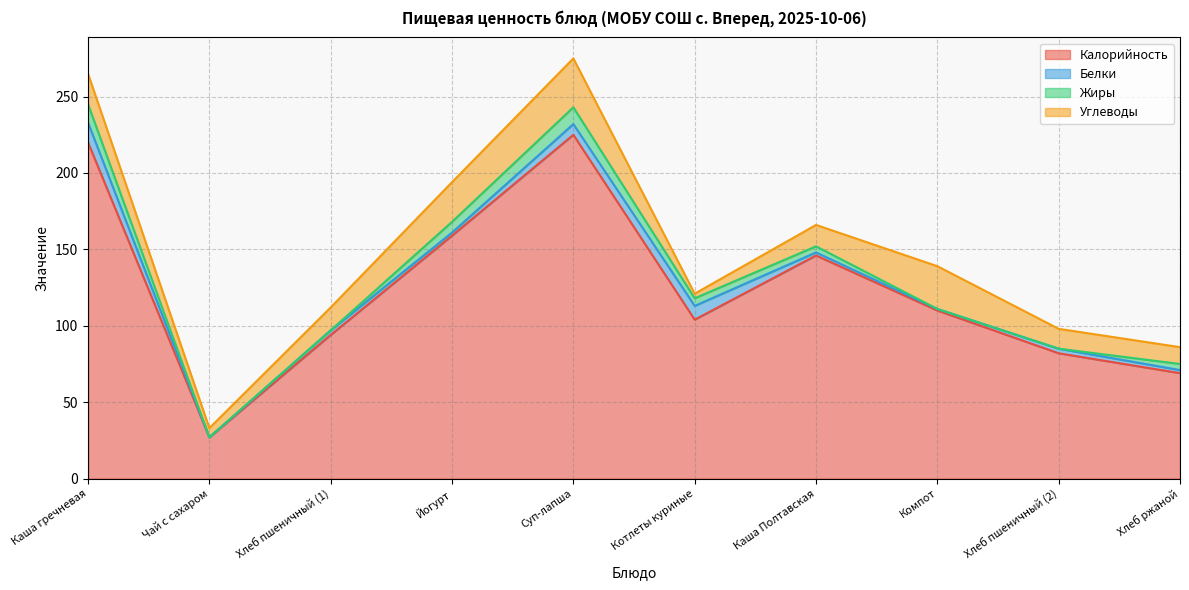

What is the difference between the maximum and minimum values in the Белки series?

13